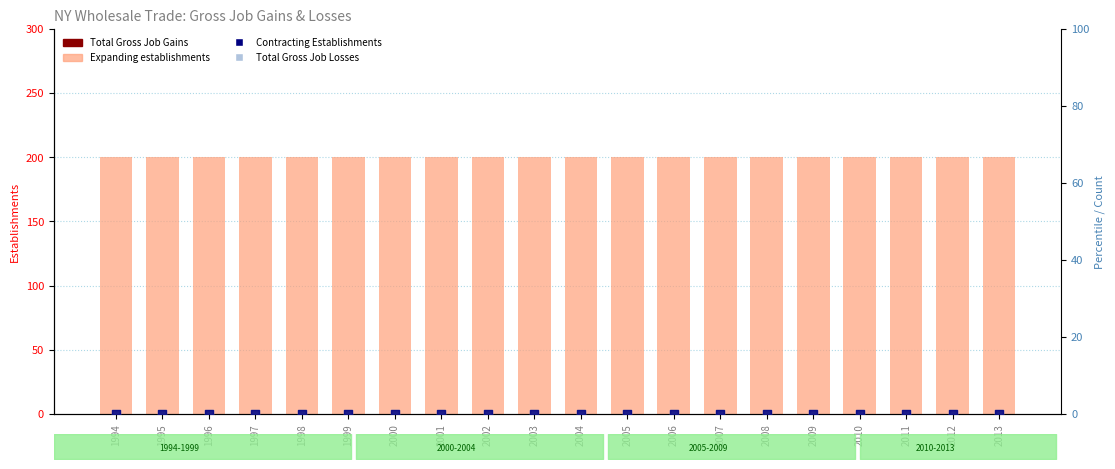

At which category is the sum across all series the highest?

1994